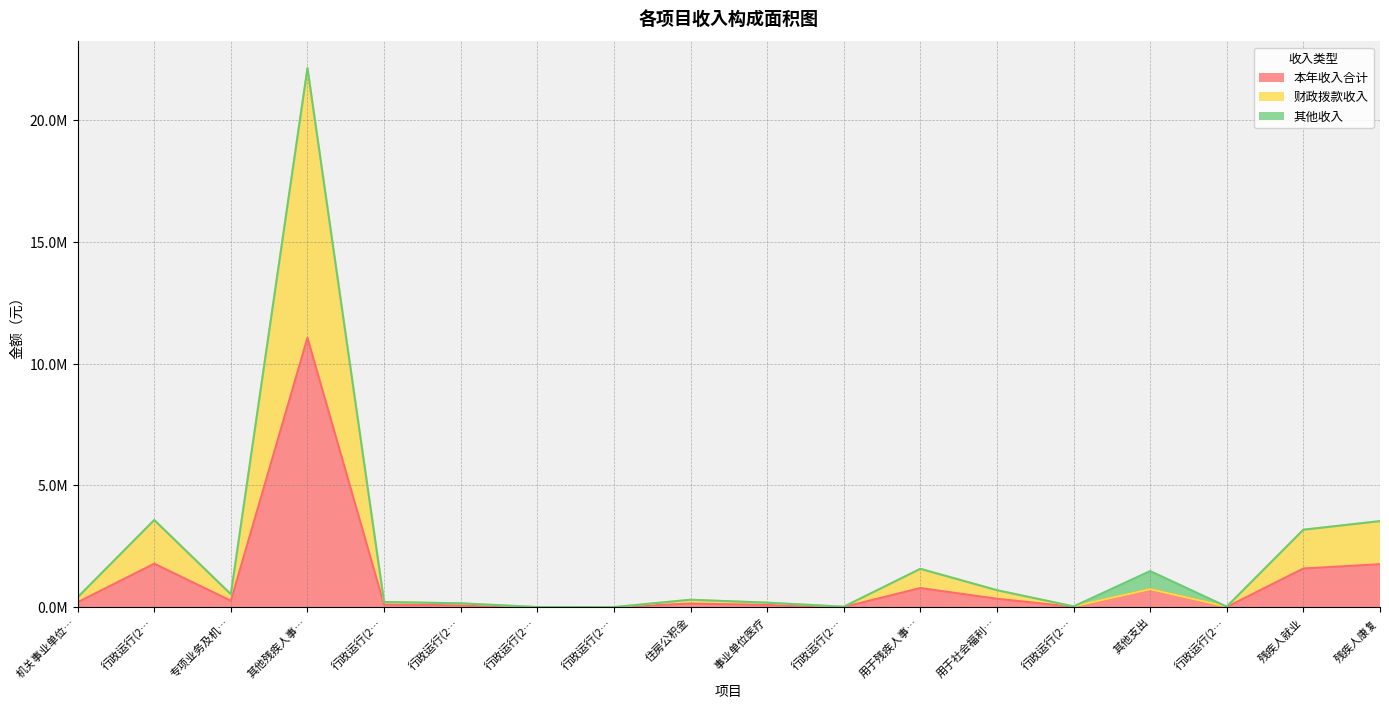

At which category does the chart reach its peak across all series?

其他残疾人事…